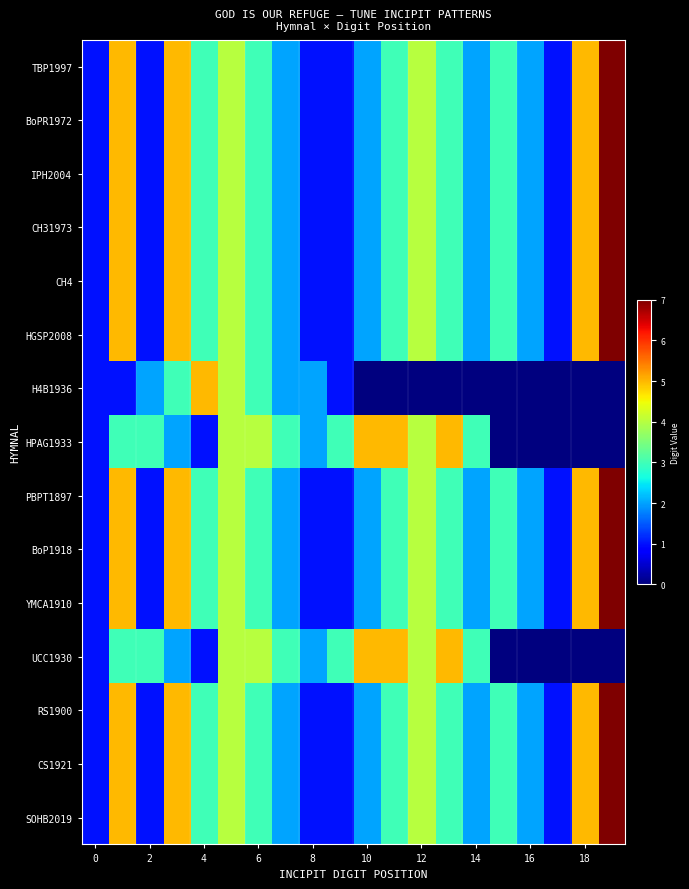

How many data points does each series have?

20